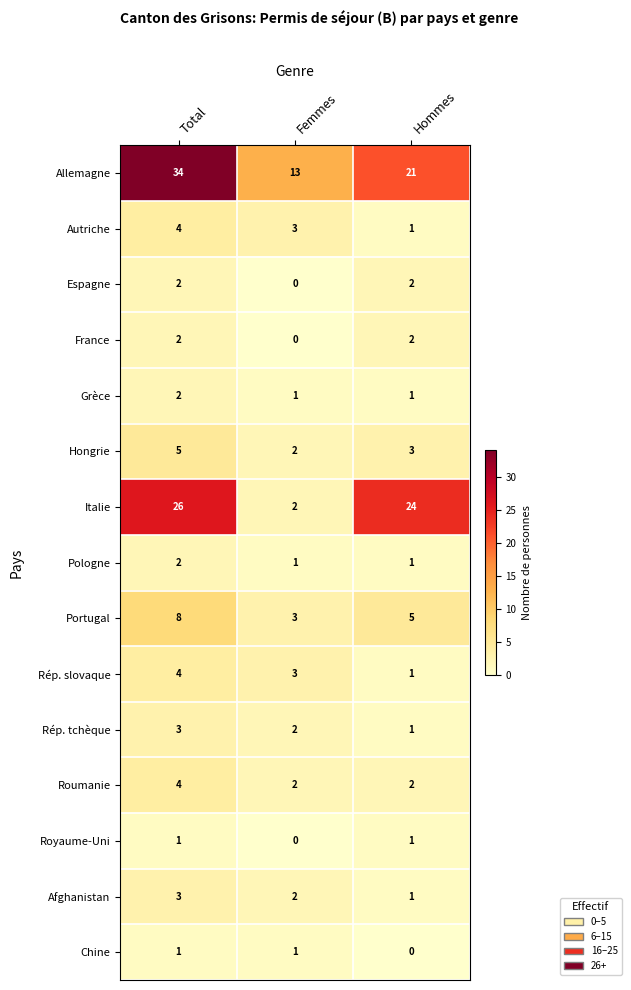

How many data points in Rép. slovaque are less than 3?

1